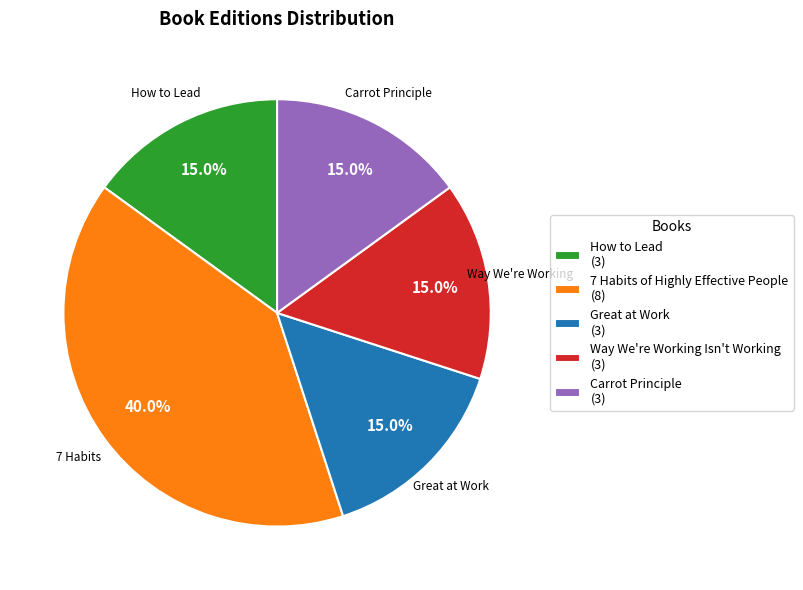

Is How to Lead the majority of the pie?

No